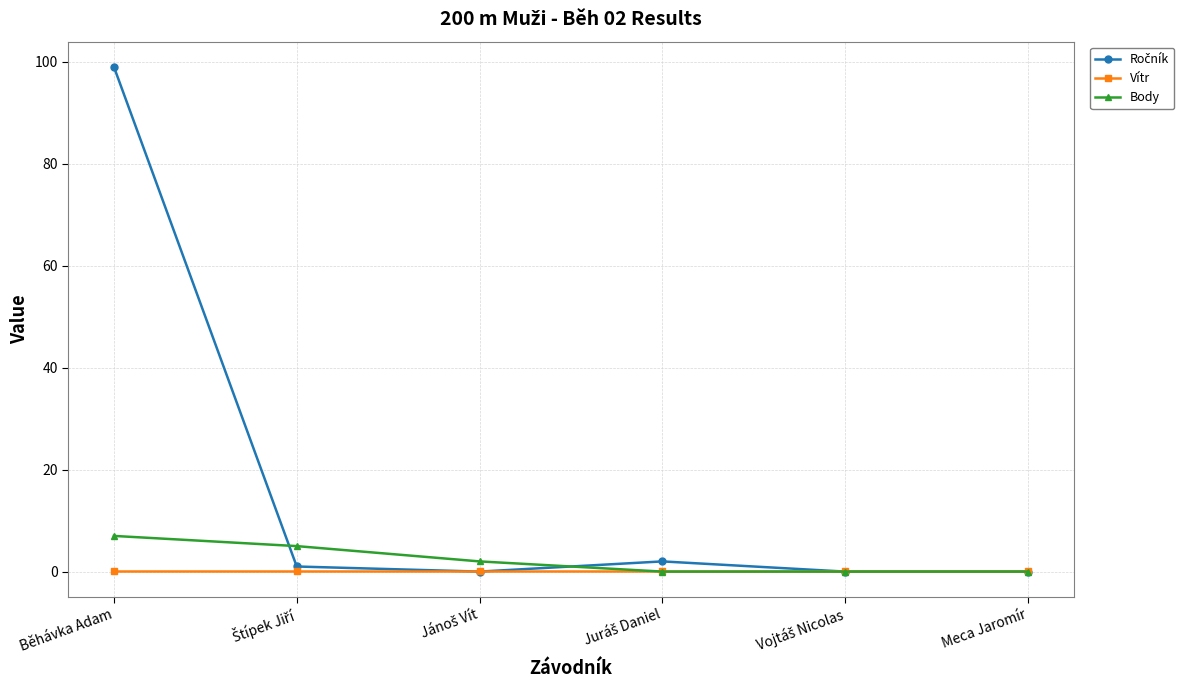

Which label corresponds to the largest value in the chart?

Běhávka Adam